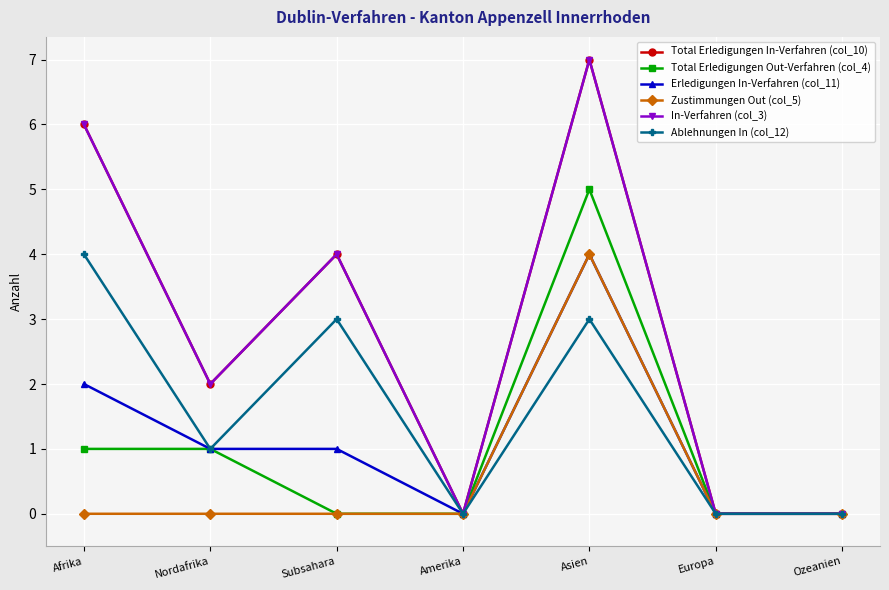

List the labels in order of Zustimmungen Out (col_5) value, smallest first.

Afrika, Nordafrika, Subsahara, Amerika, Europa, Ozeanien, Asien